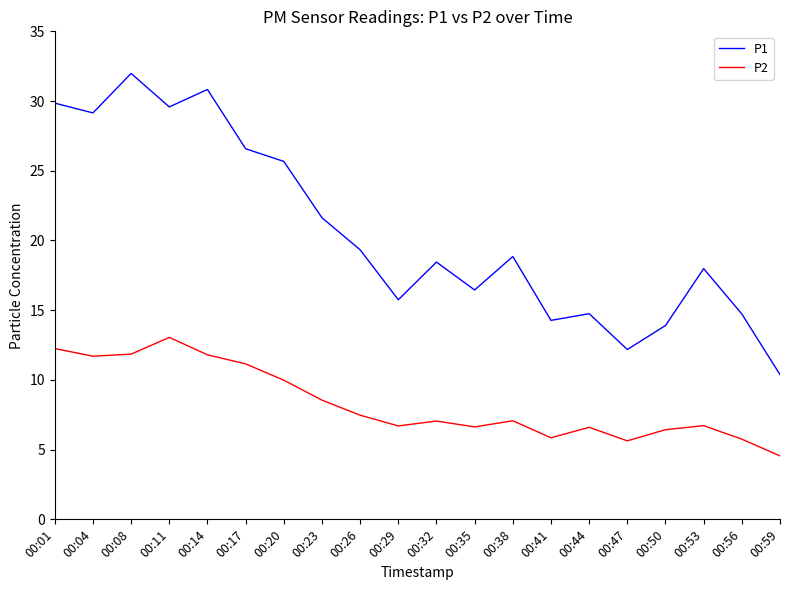

Which series has the largest total across all categories?

P1